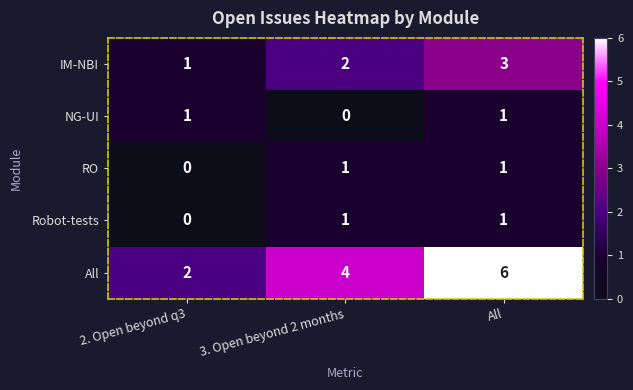

True or false: RO has a value of 1 at 3. Open beyond 2 months.

True